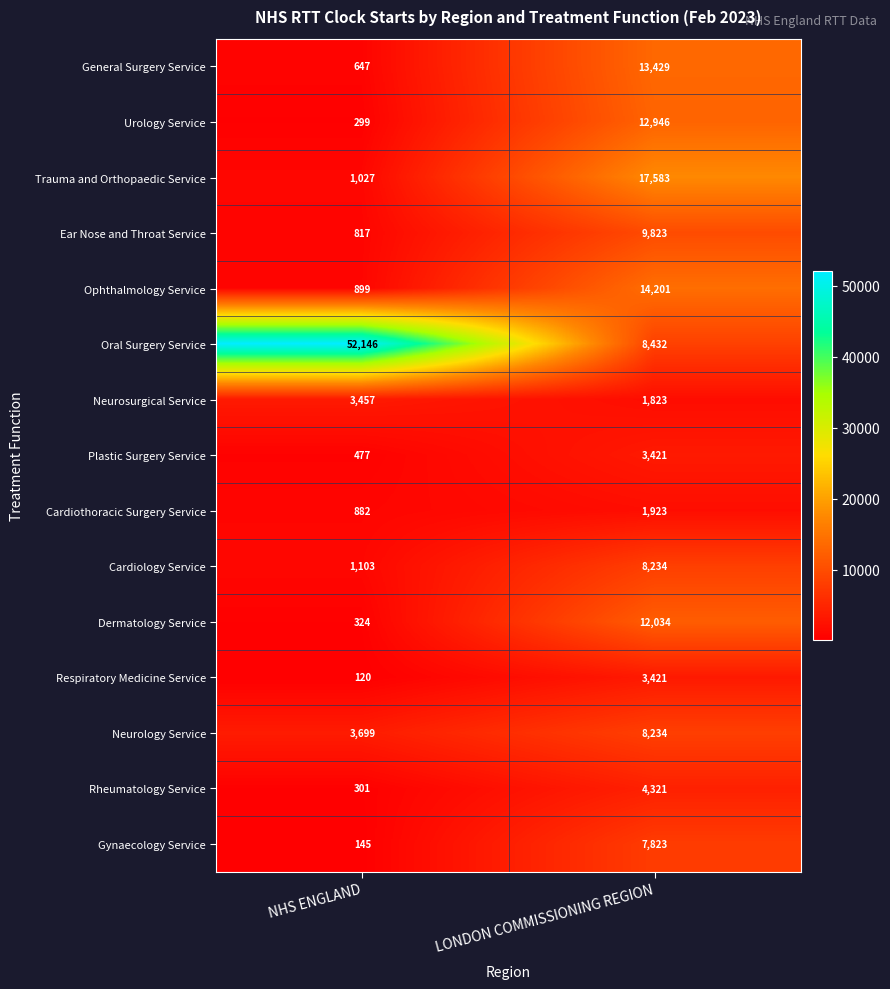

Which series has the largest range (max minus min)?

Oral Surgery Service